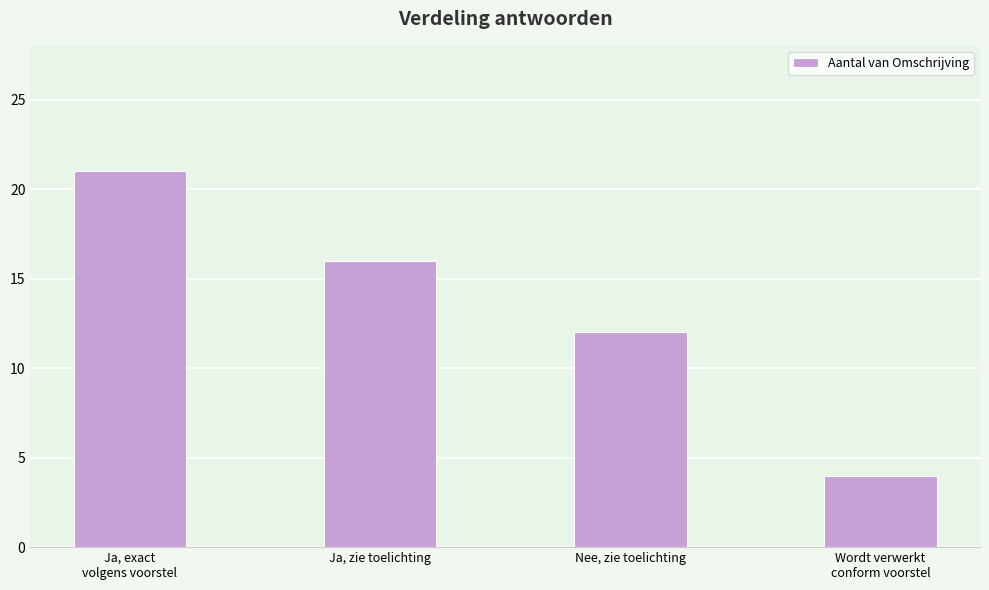

True or false: the data shows 7 at Wordt verwerkt
conform voorstel.

False